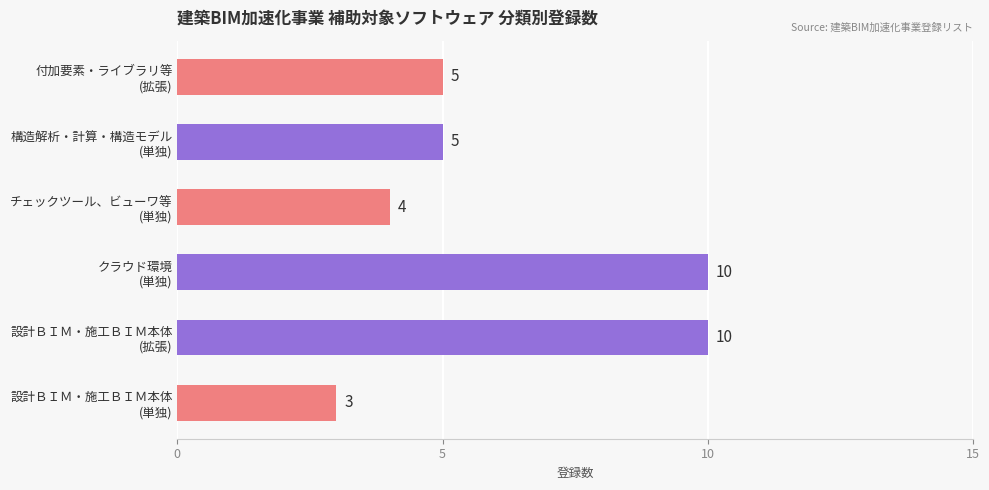

Reading bottom to top, list all the values displayed in this chart.

3	10	10	4	5	5